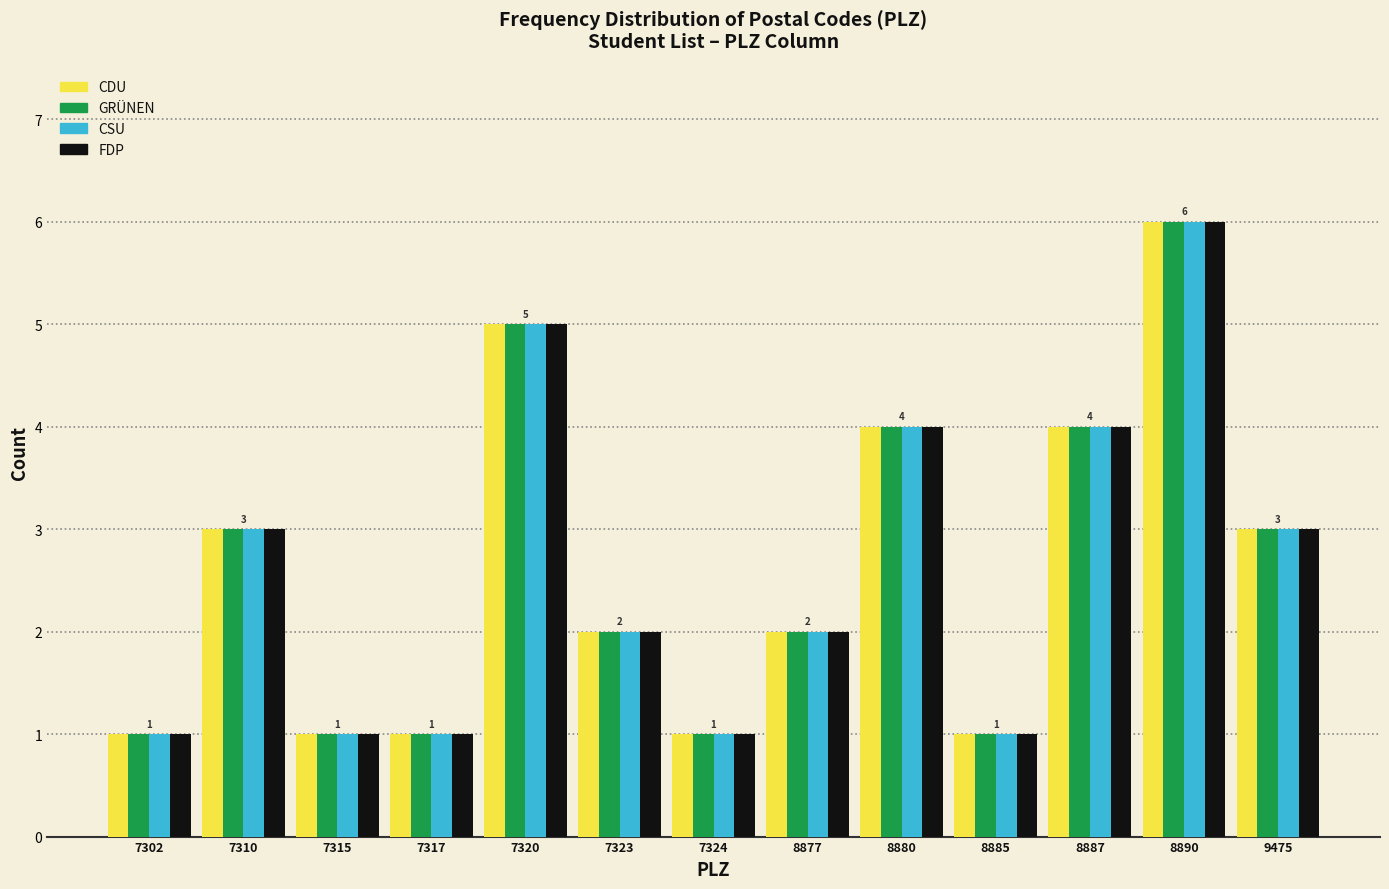

What is the average value of the FDP series?

3